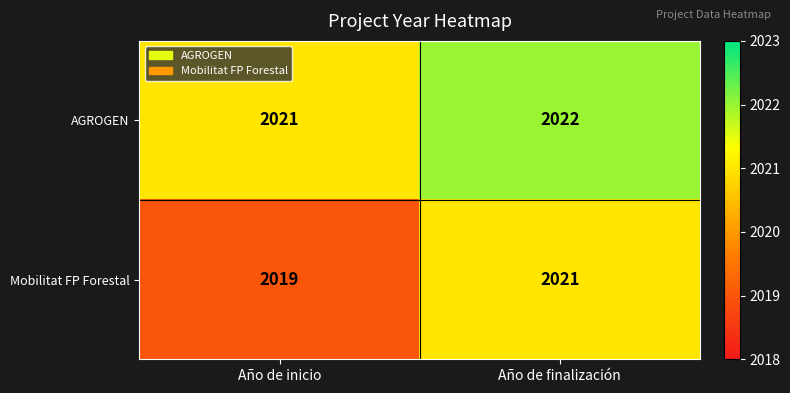

What is the sum of the AGROGEN values at Año de inicio and Año de finalización?

4043